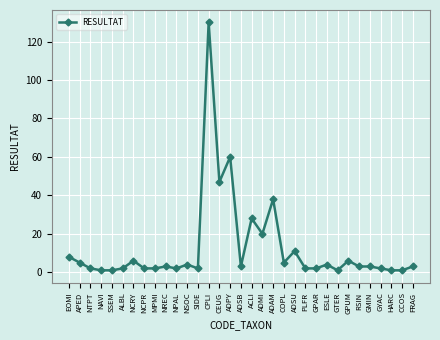

Between APED and ALBL, which is larger?

APED